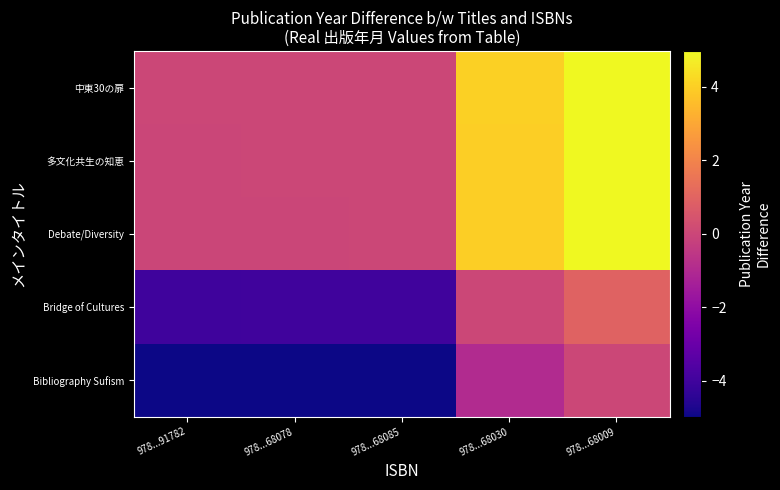

Reading left to right, what are all the values shown in this chart?

中東30の扉: 978...91782=0.0	978...68078=0.0	978...68085=0.0	978...68030=4.0	978...68009=5.0
多文化共生の知恵: 978...91782=-0.0	978...68078=0.0	978...68085=0.0	978...68030=4.0	978...68009=5.0
Debate/Diversity: 978...91782=-0.0	978...68078=-0.0	978...68085=0.0	978...68030=4.0	978...68009=4.9
Bridge of Cultures: 978...91782=-4.0	978...68078=-4.0	978...68085=-4.0	978...68030=0.0	978...68009=1.0
Bibliography Sufism: 978...91782=-5.0	978...68078=-5.0	978...68085=-4.9	978...68030=-1.0	978...68009=0.0